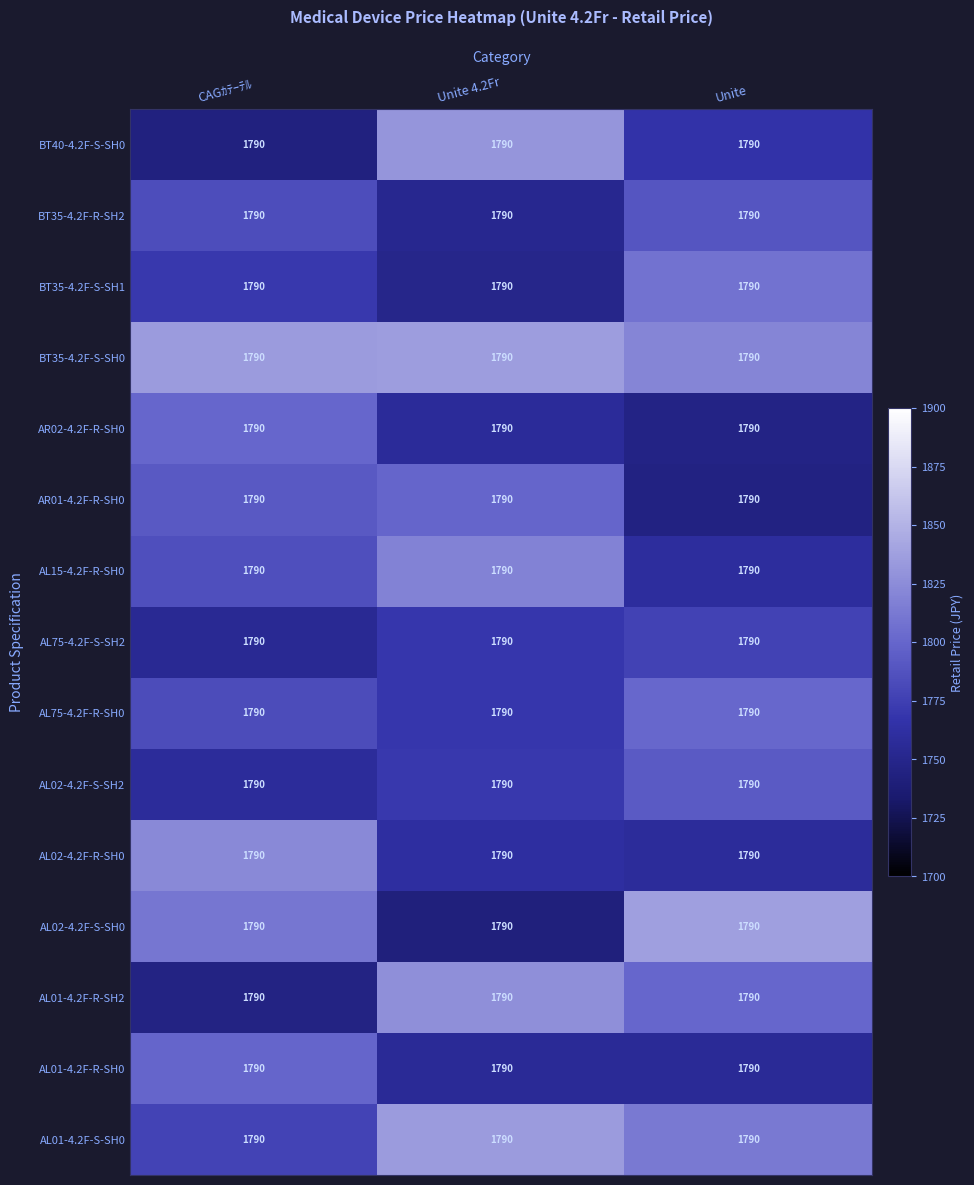

What is the minimum value shown in the chart?

1742.1